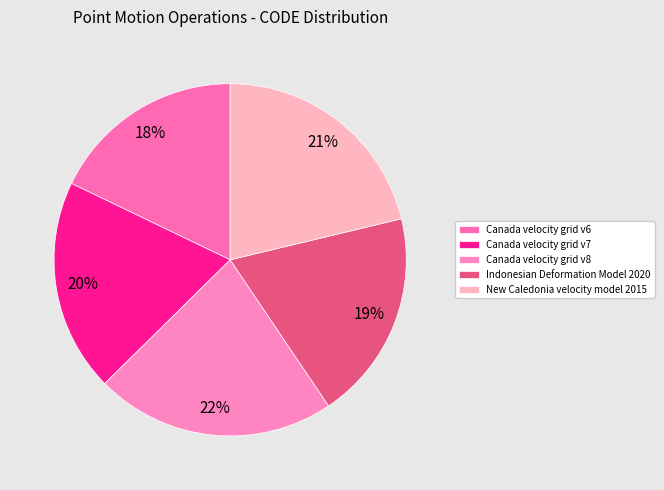

To the nearest percent, what is the combined percentage of New Caledonia velocity model 2015 and Canada velocity grid v7?

41%